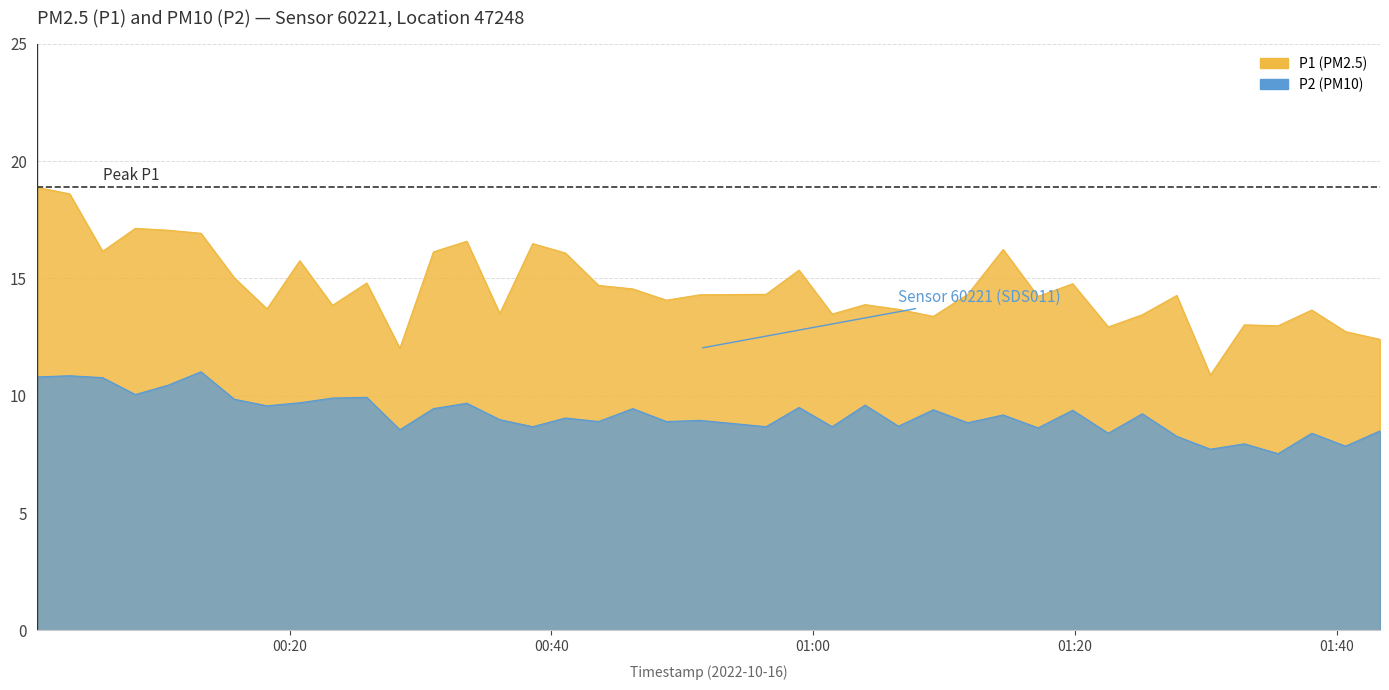

At 2022-10-16T00:15:46, list the series in order from smallest to largest.

P2, P1